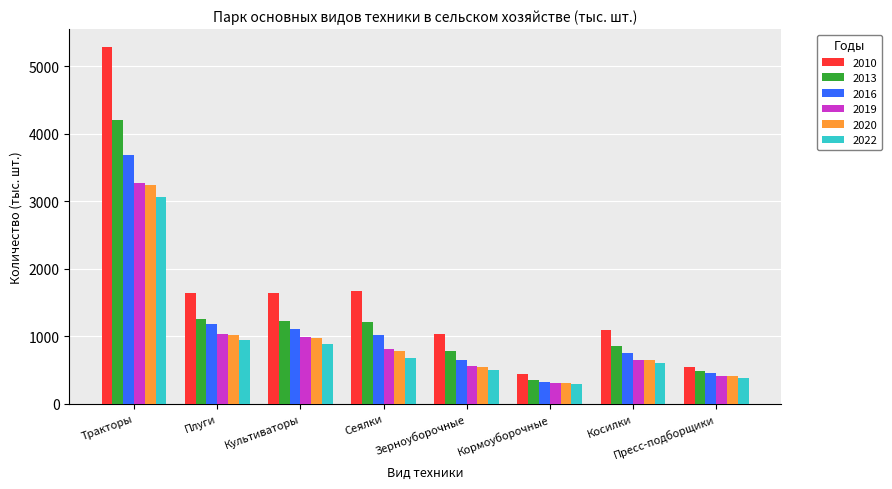

Count the number of data series in this chart.

6